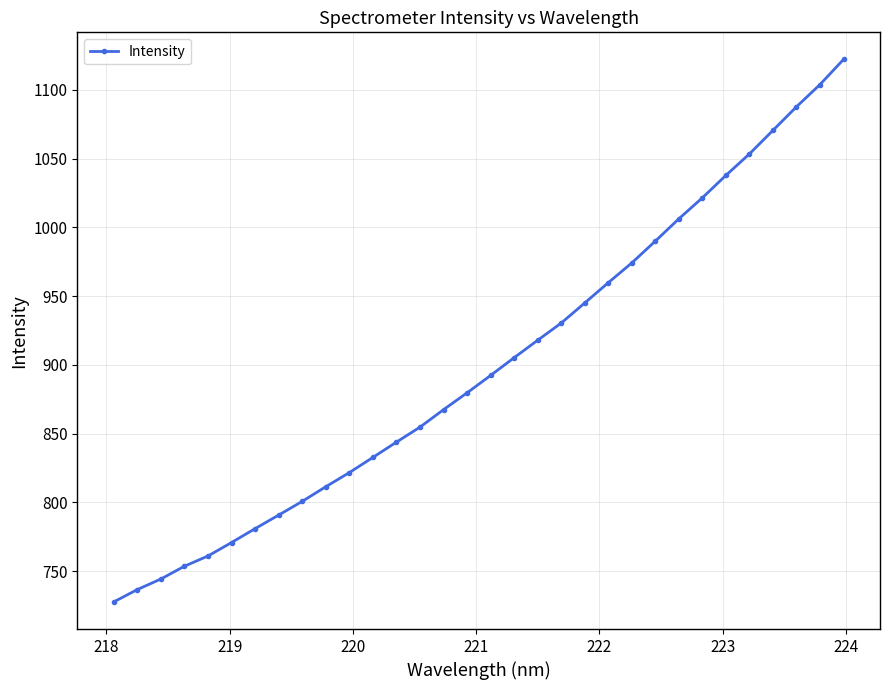

What is the difference between the maximum and second lowest values?

385.6